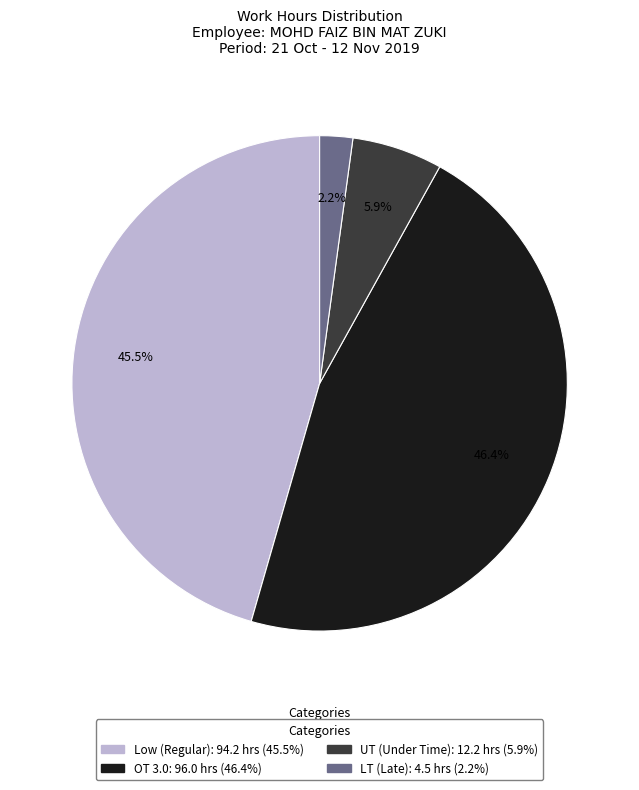

How many segments does this pie chart have?

4